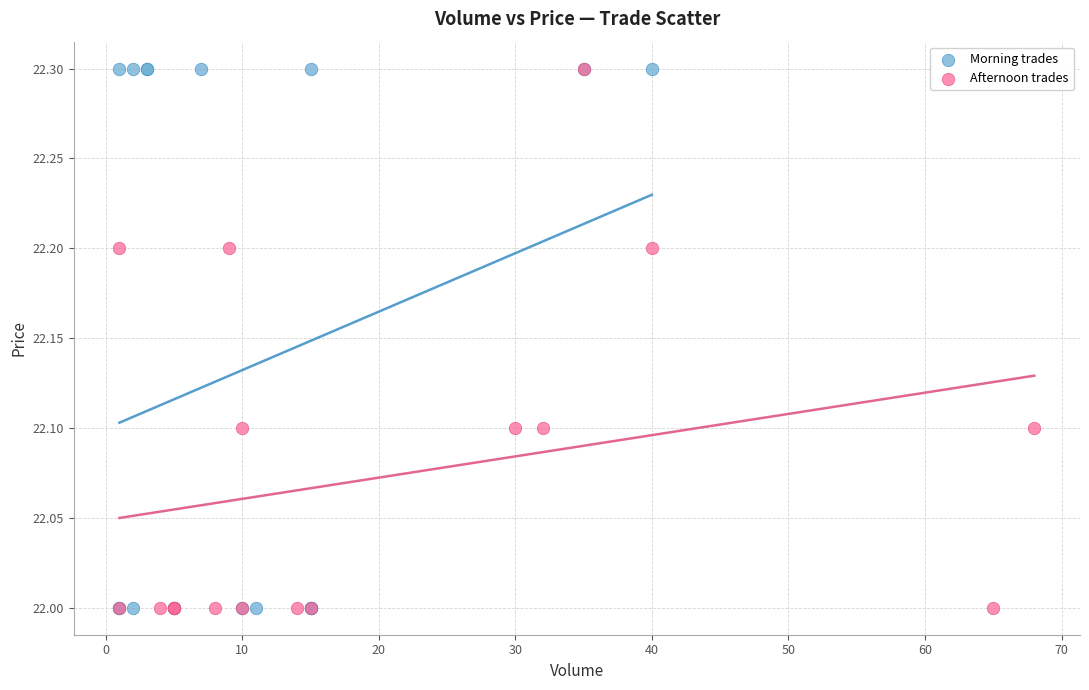

What are all the series names shown in the legend?

Morning trades, Afternoon trades